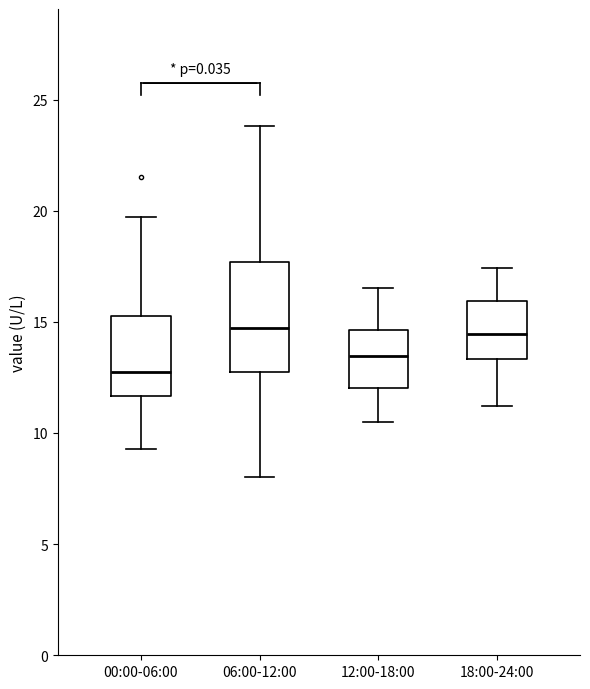

Which box is the tallest, from its lower edge to its upper edge?

06:00-12:00